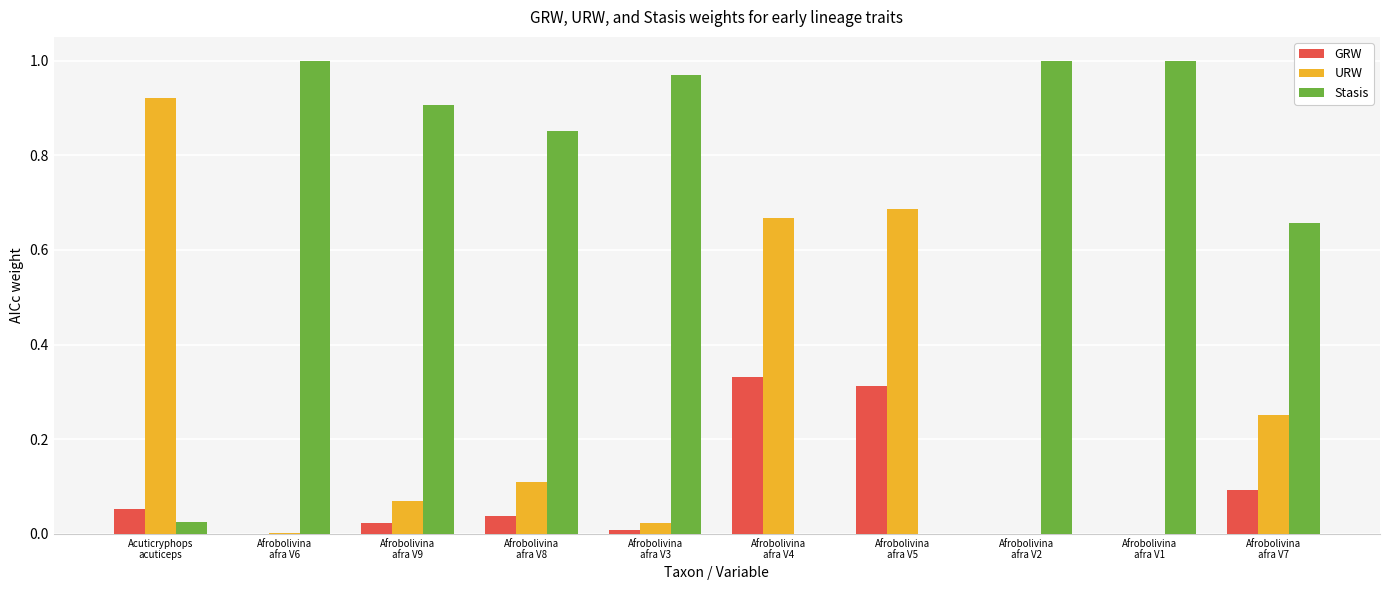

Which series has the widest spread of values?

Stasis